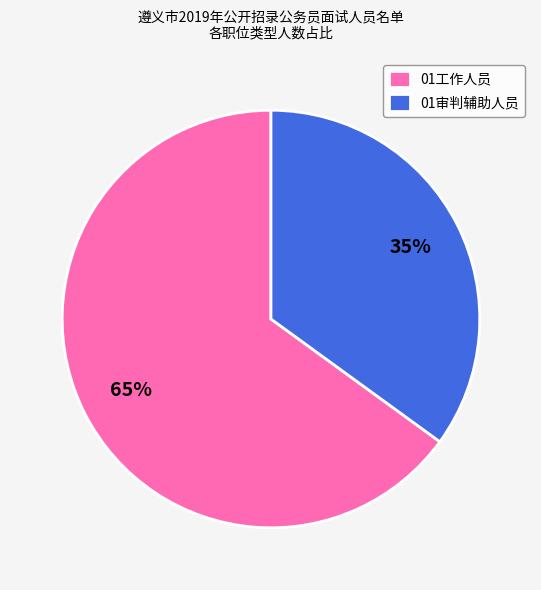

Which category has the smallest portion of the pie?

01审判辅助人员